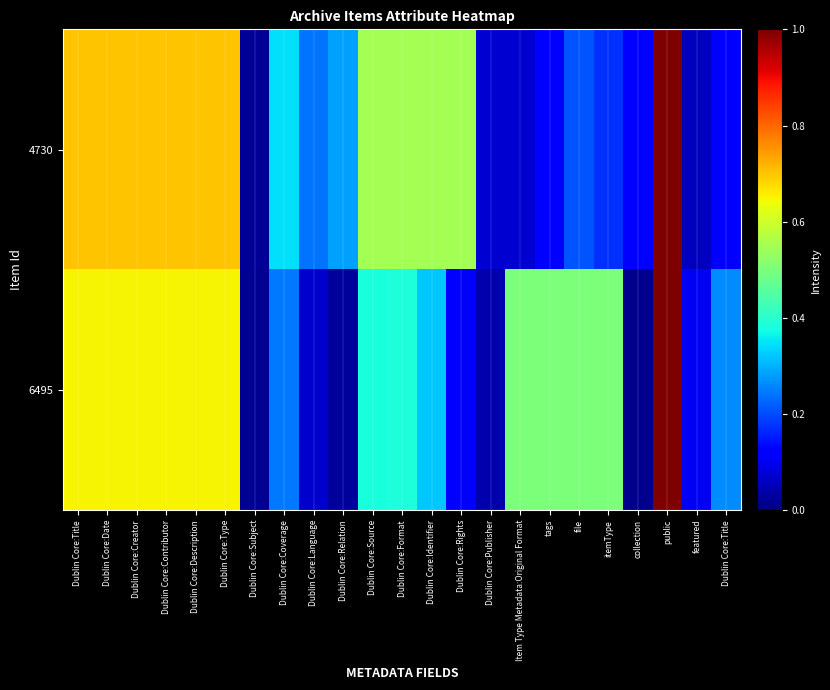

List the series in order of their peak value, lowest first.

4730, 6495